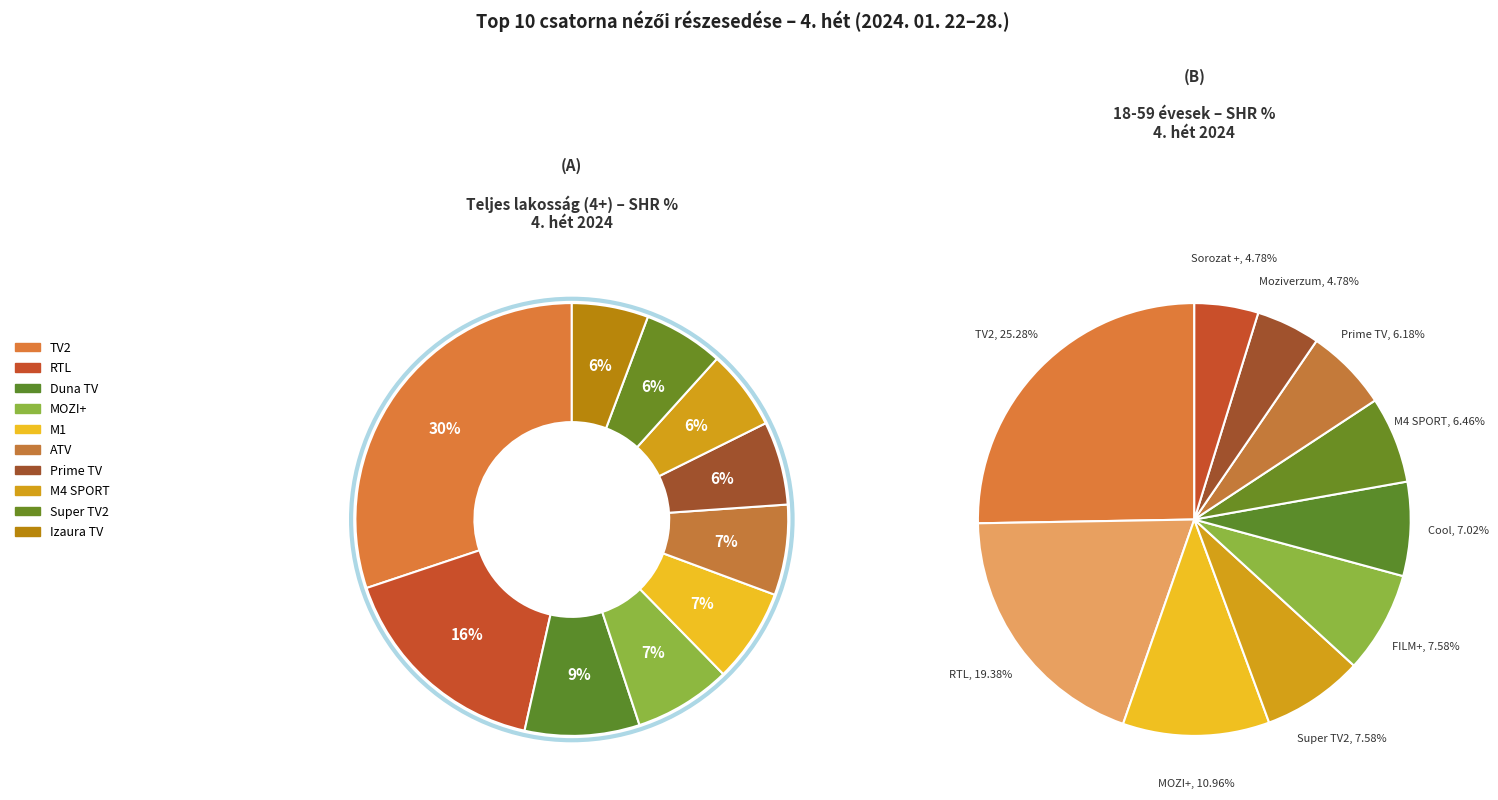

Rank the categories by value from lowest to highest.

Izaura TV, M4 SPORT, Super TV2, Prime TV, ATV, M1, MOZI+, Duna TV, RTL, TV2